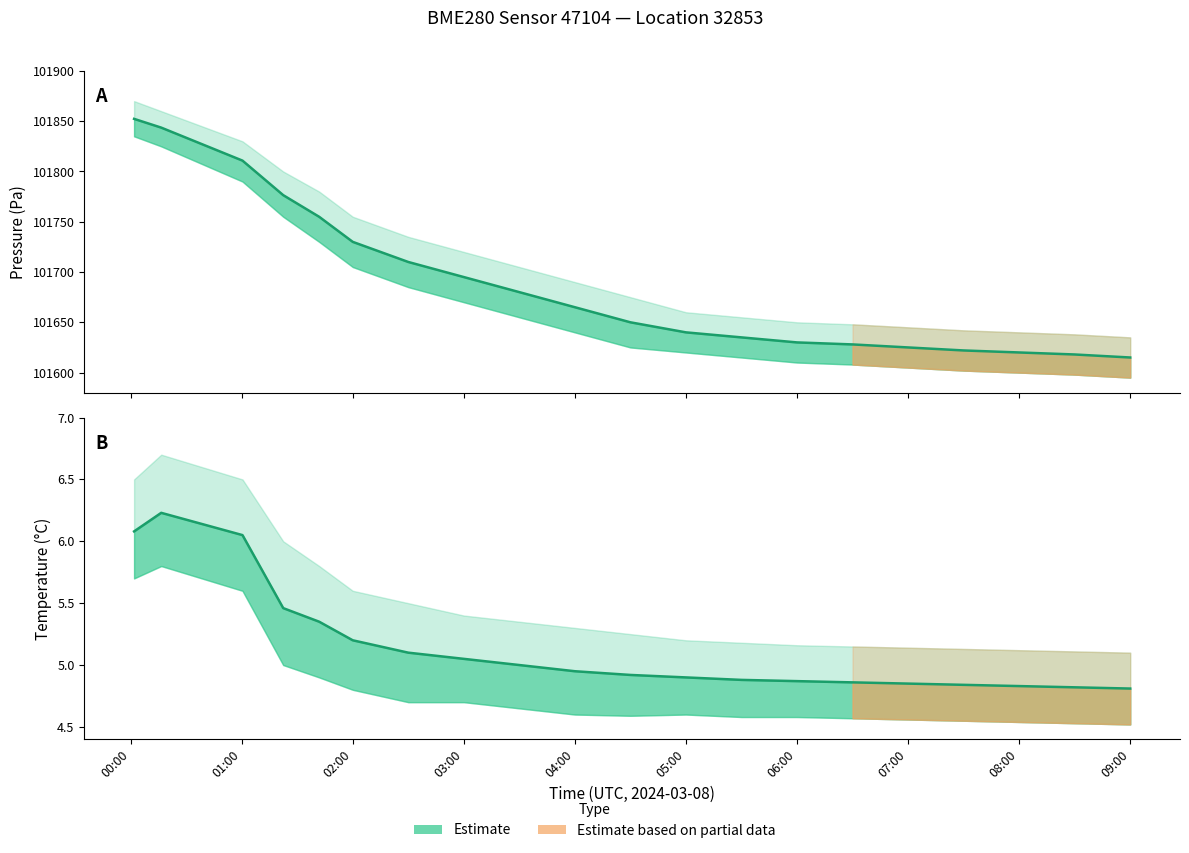

True or false: temperature_upper and pressure intersect in this chart.

False